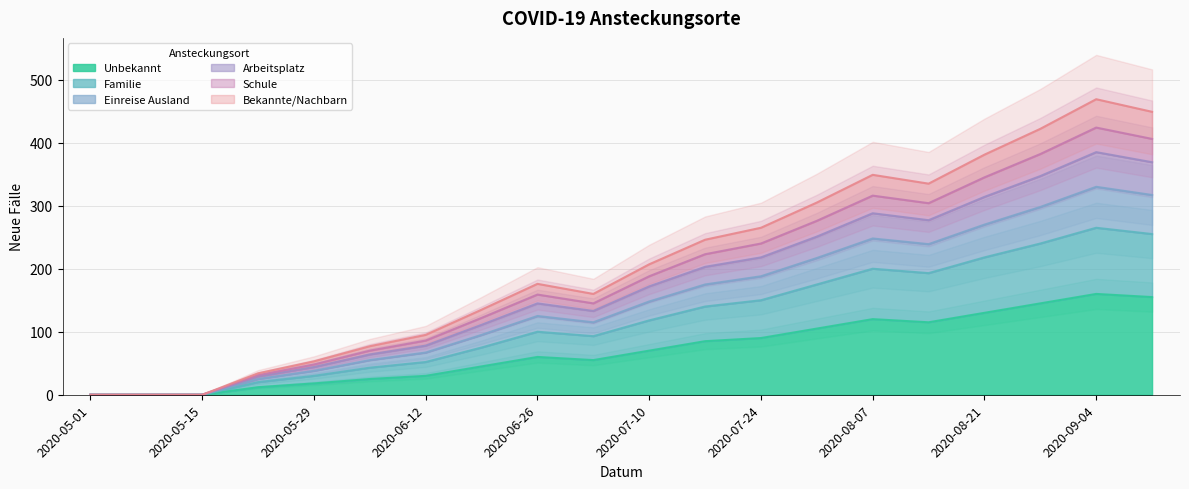

At how many categories does at least one series exceed 329?

6